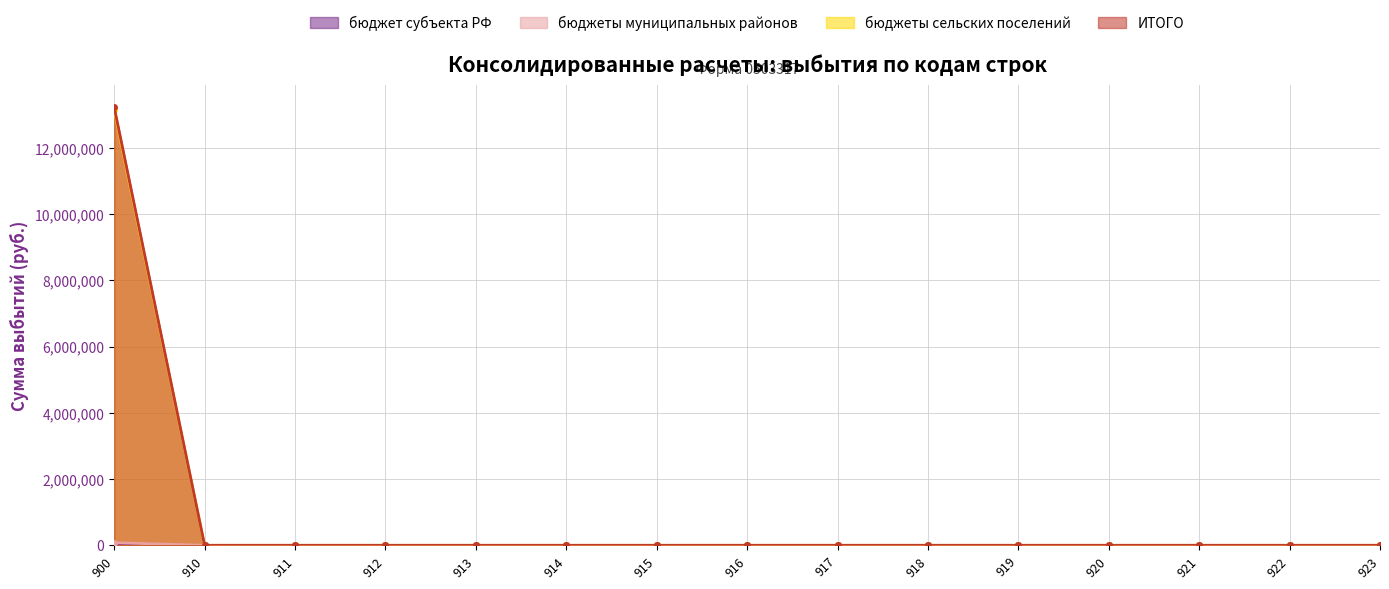

Is the value of бюджеты муниципальных районов at 917 greater than the value of ИТОГО at 900?

No